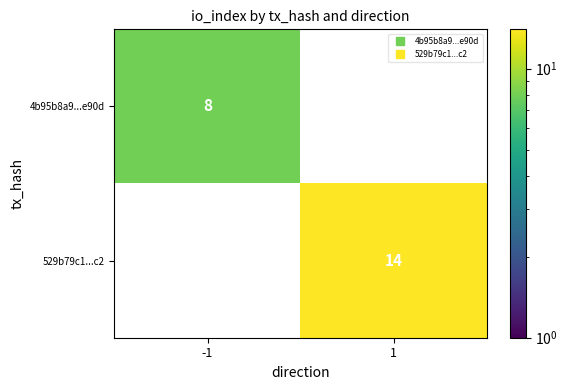

Rank the series at -1 from highest to lowest value.

4b95b8a9...e90d, 529b79c1...c2